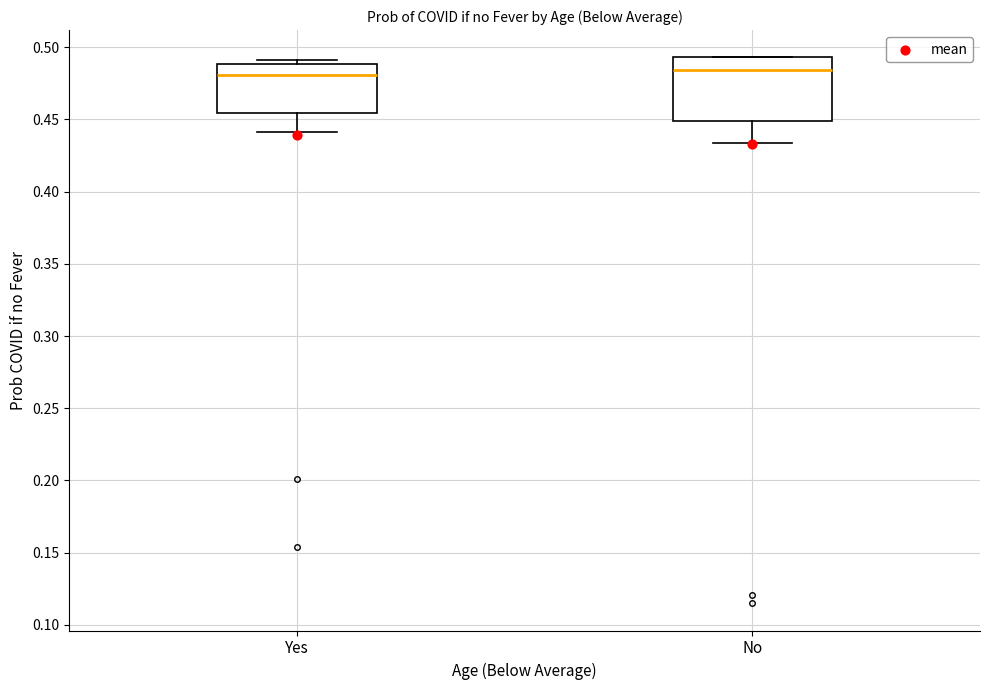

Reading left to right, read every box against the y-axis: the position of its median line, the range the box covers, and the ends of its whiskers. The values are not printed on the chart, so give them approximately, as read against the axis.

Yes: median 0.480, box 0.455 to 0.490, whiskers 0.440 to 0.490 (just above the box's upper edge)
No: median 0.485, box 0.450 to 0.495, whiskers 0.435 to 0.495